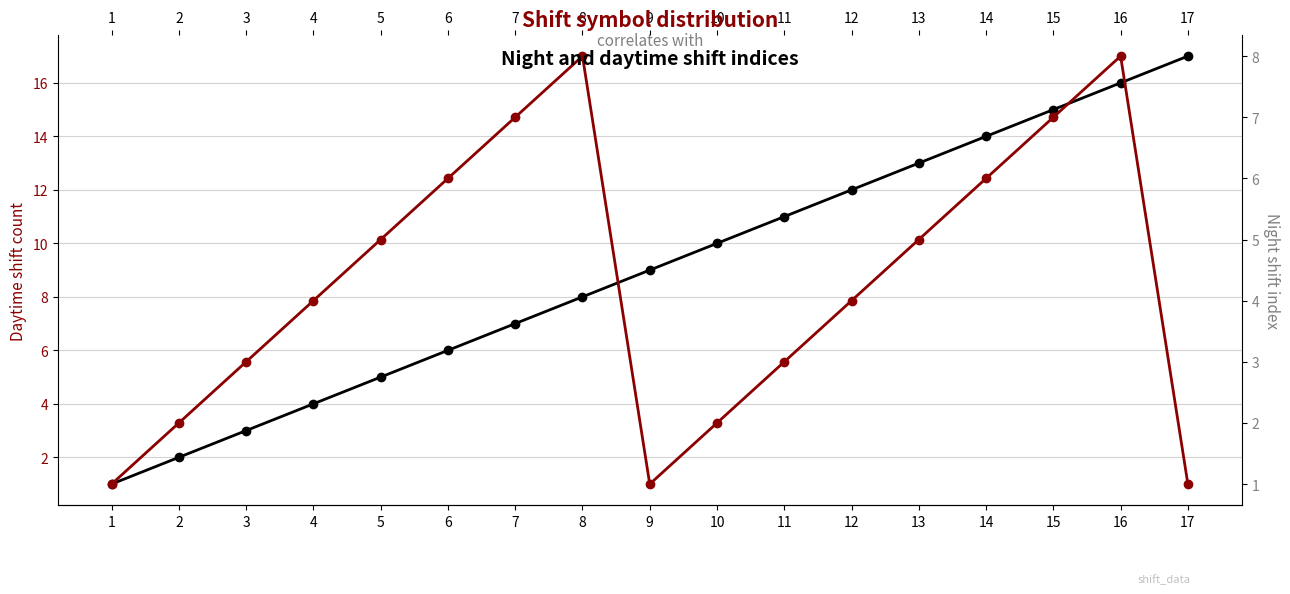

True or false: Night shift index and Daytime shift count cross at least once.

False